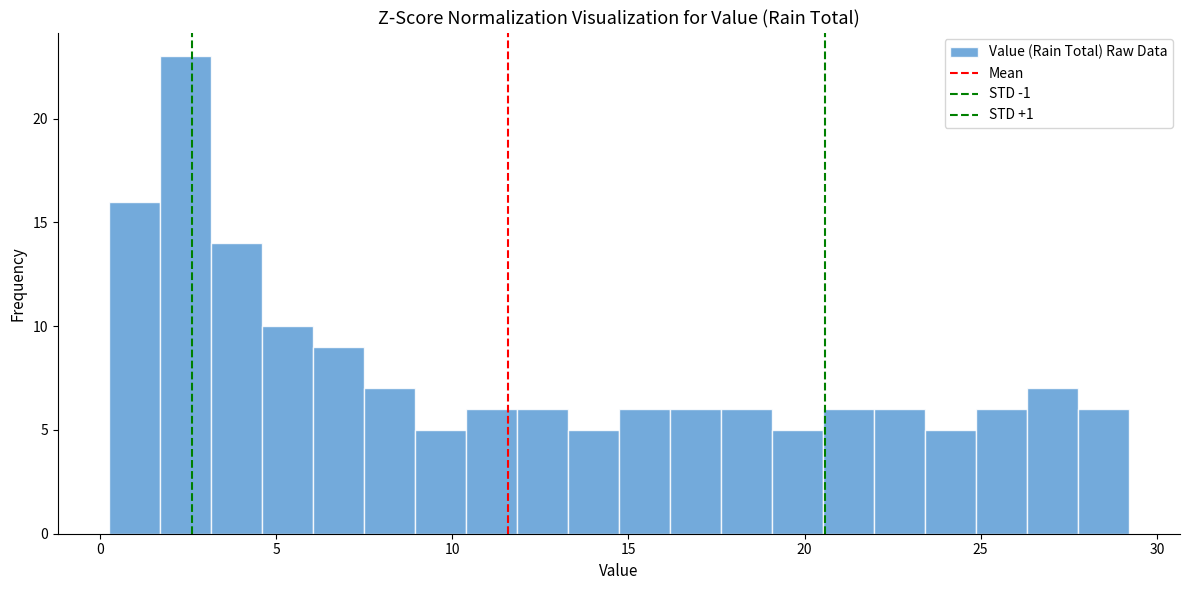

Around what value on the x-axis is the tallest bar? Give the approximate position of its centre, as read against the axis.

2.5